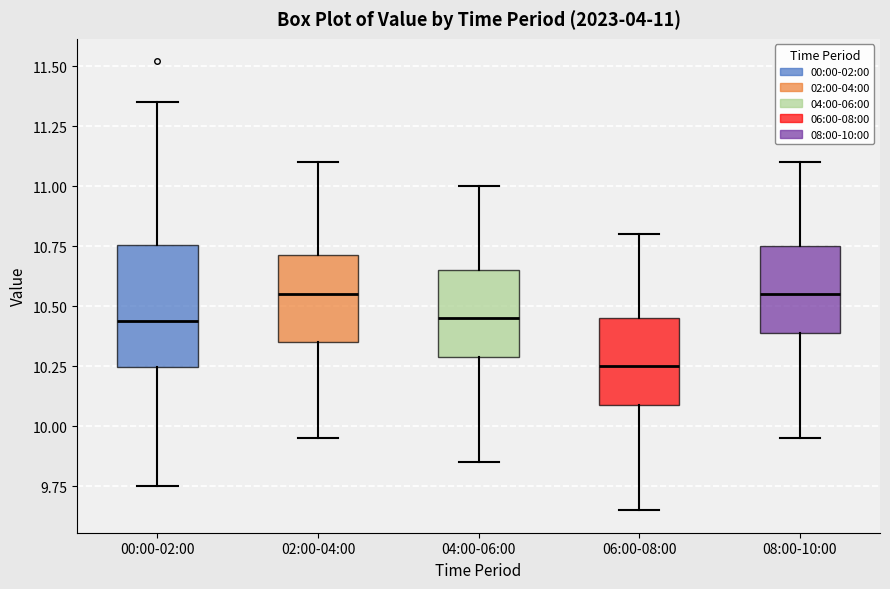

Which box has the lowest median line?

06:00-08:00